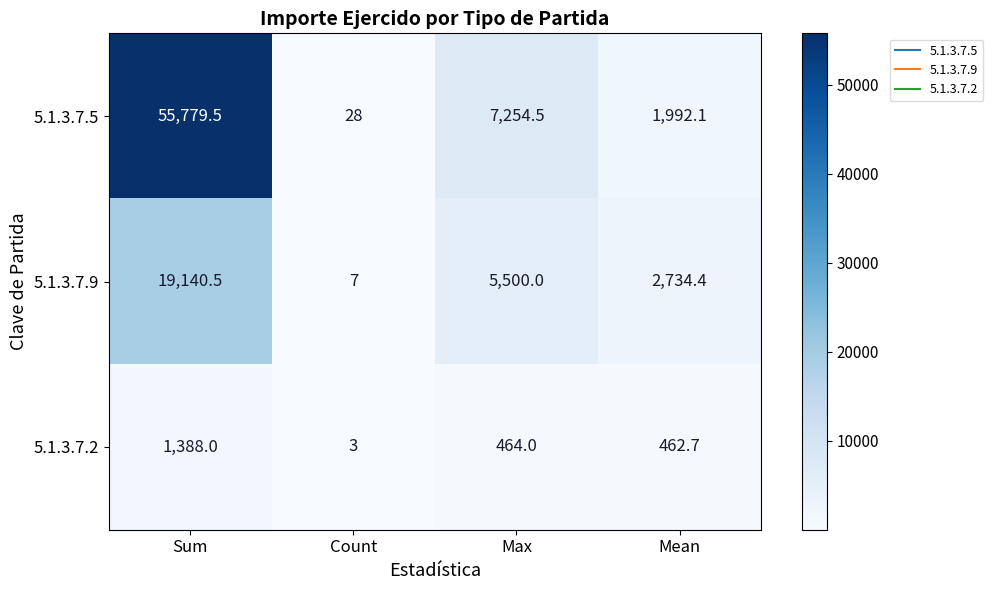

What is the difference between the maximum and second lowest values in the 5.1.3.7.9 series?

16406.1